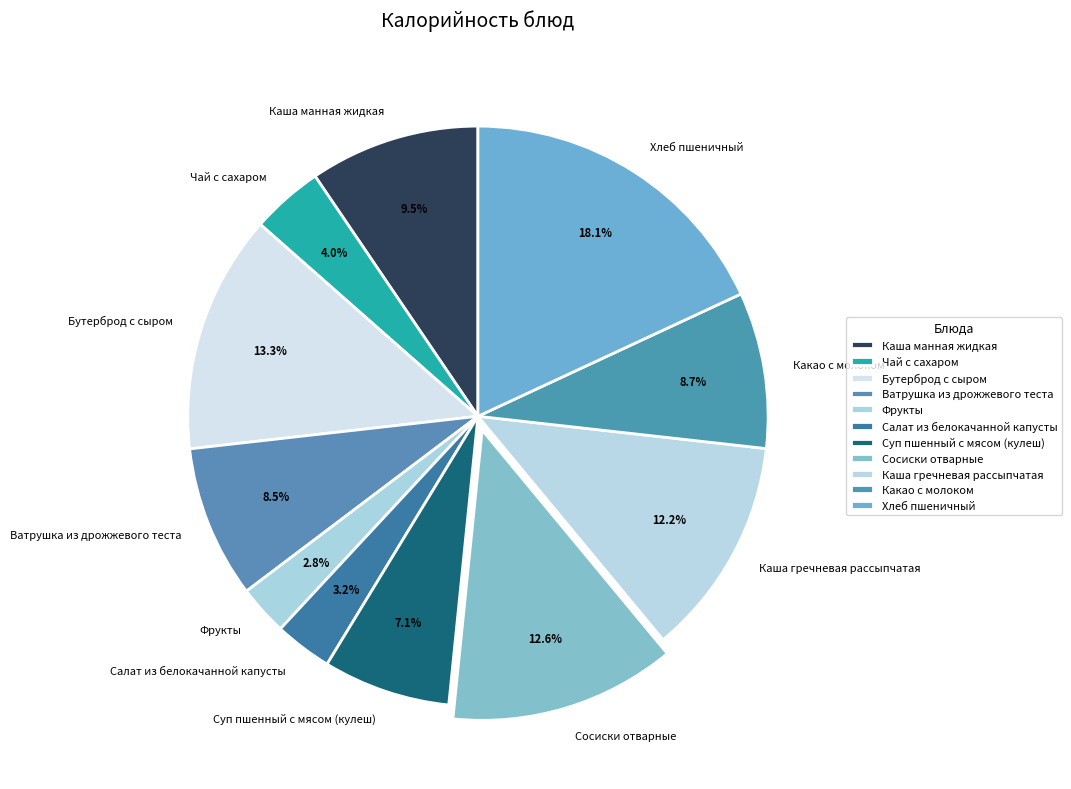

To the nearest percent, what is the average slice percentage?

9%